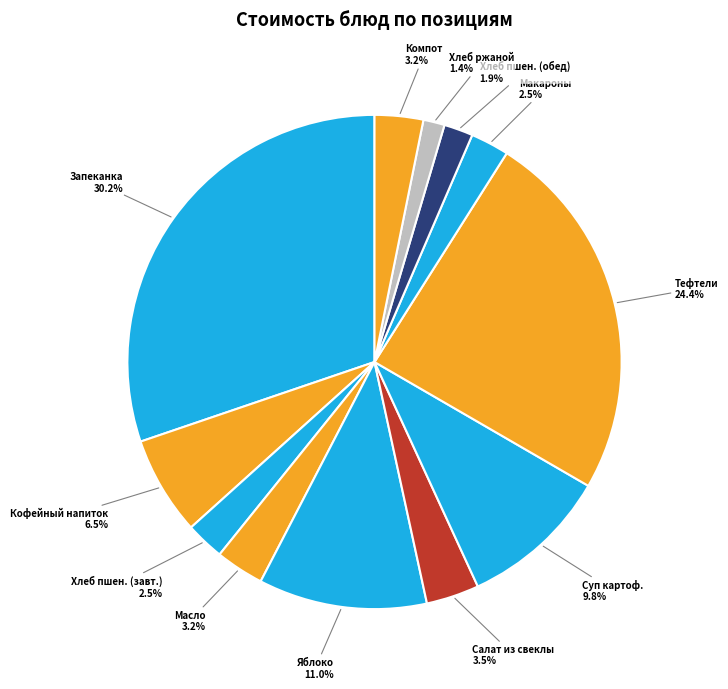

Is there a majority slice in this chart?

No